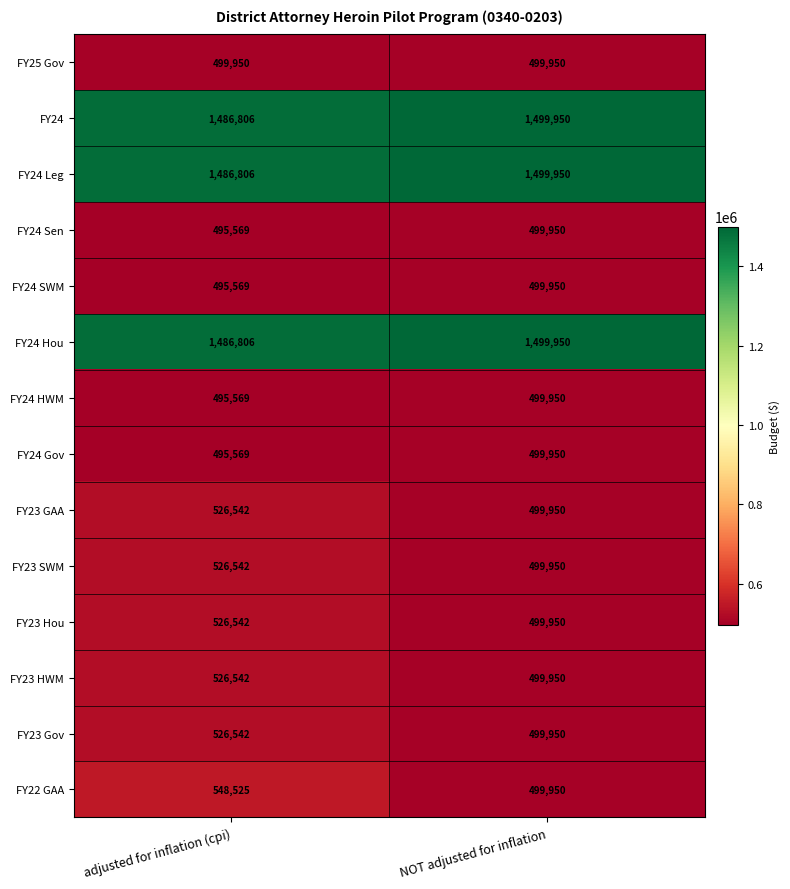

Is it true that FY23 Hou equals 856747 at adjusted for inflation (cpi)?

False